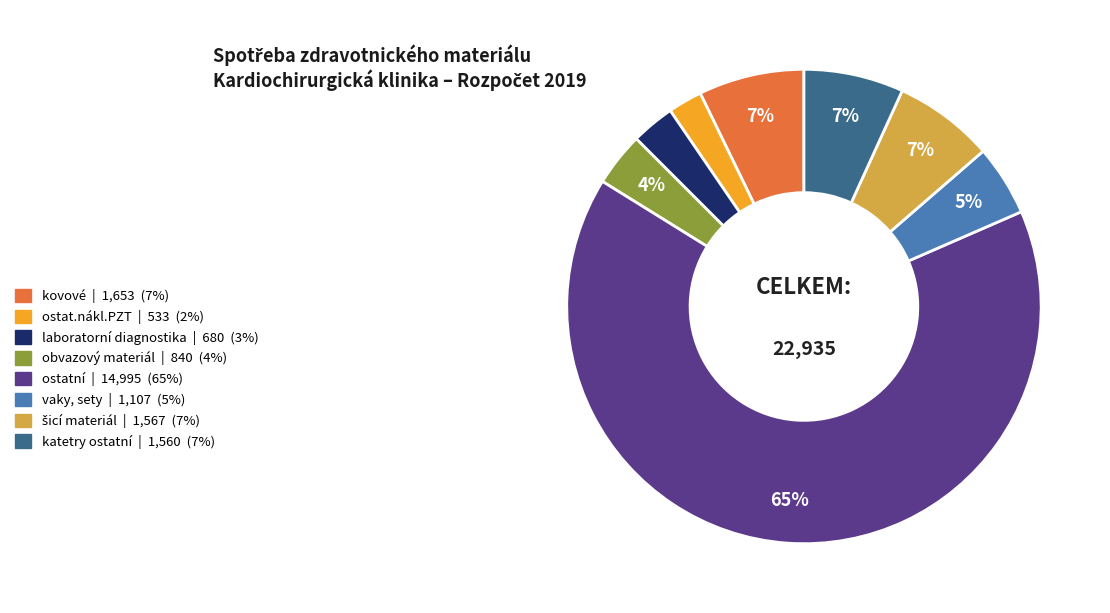

To the nearest percent, what is the difference between the largest and smallest slice percentages?

63%